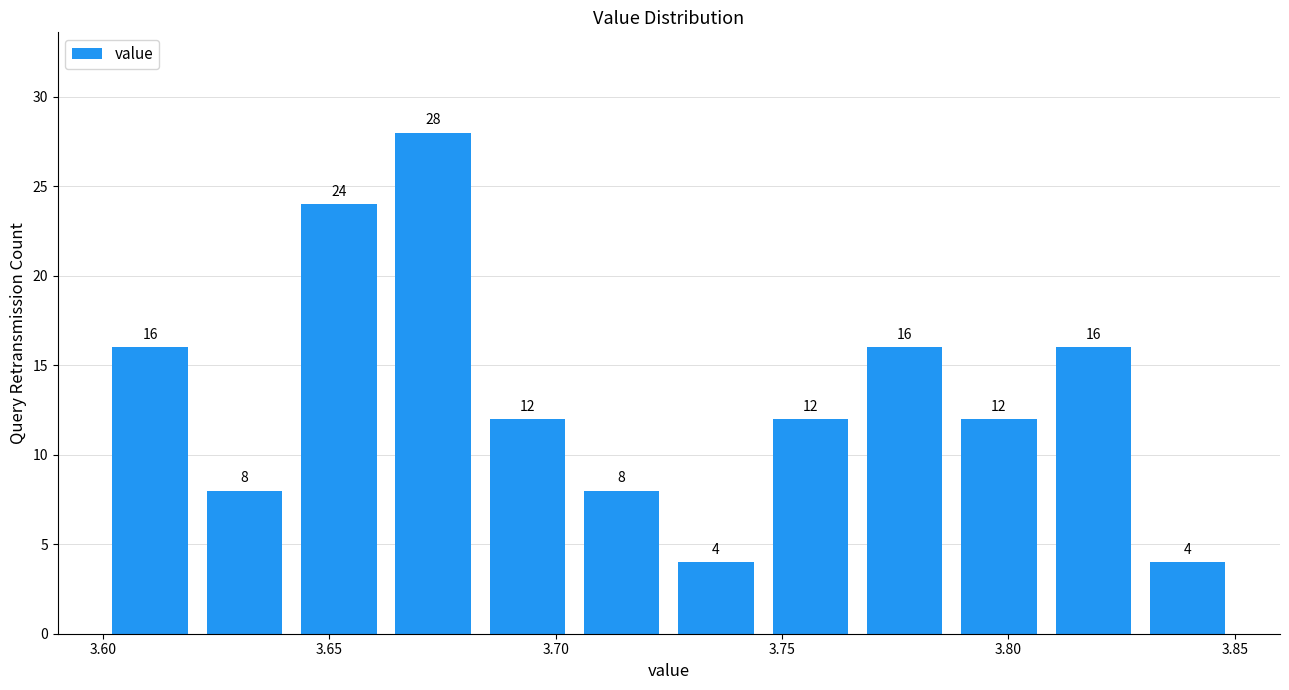

What is the height of the bar covering 3.685 to 3.705 on the x-axis? The bar edges are not printed on the chart, so give them approximately, as read against the axis.

12